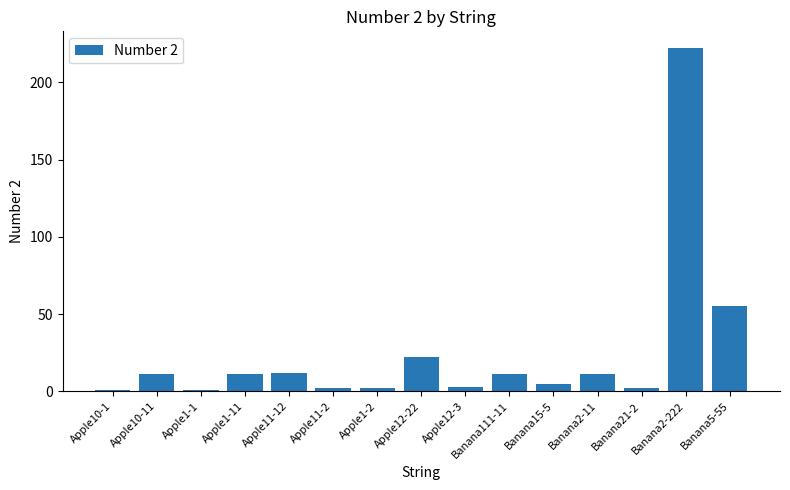

What is the sum of all values?

371